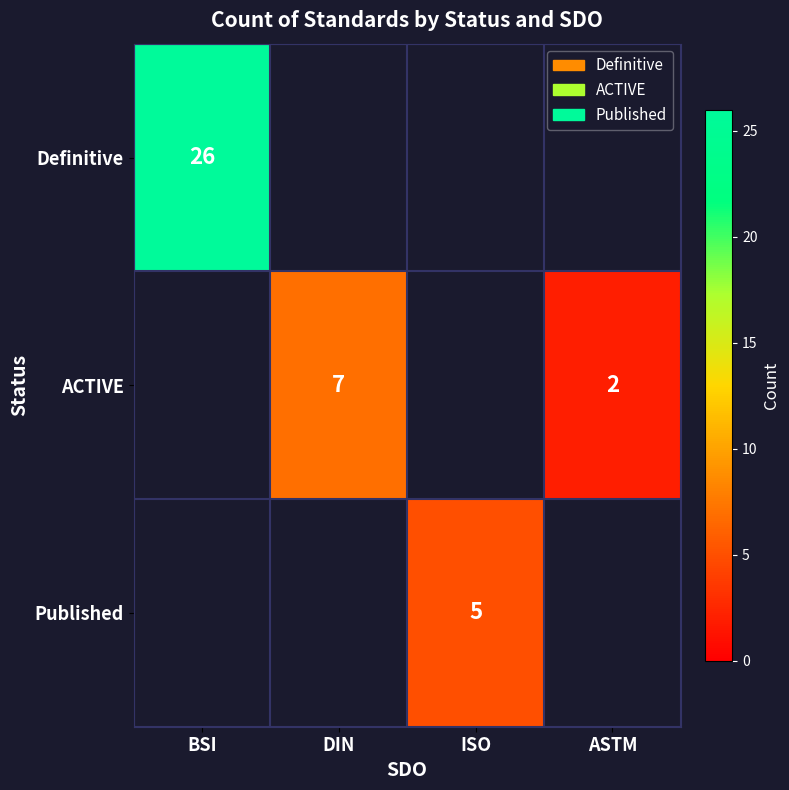

The value of ACTIVE at ASTM is 2. True or false?

True